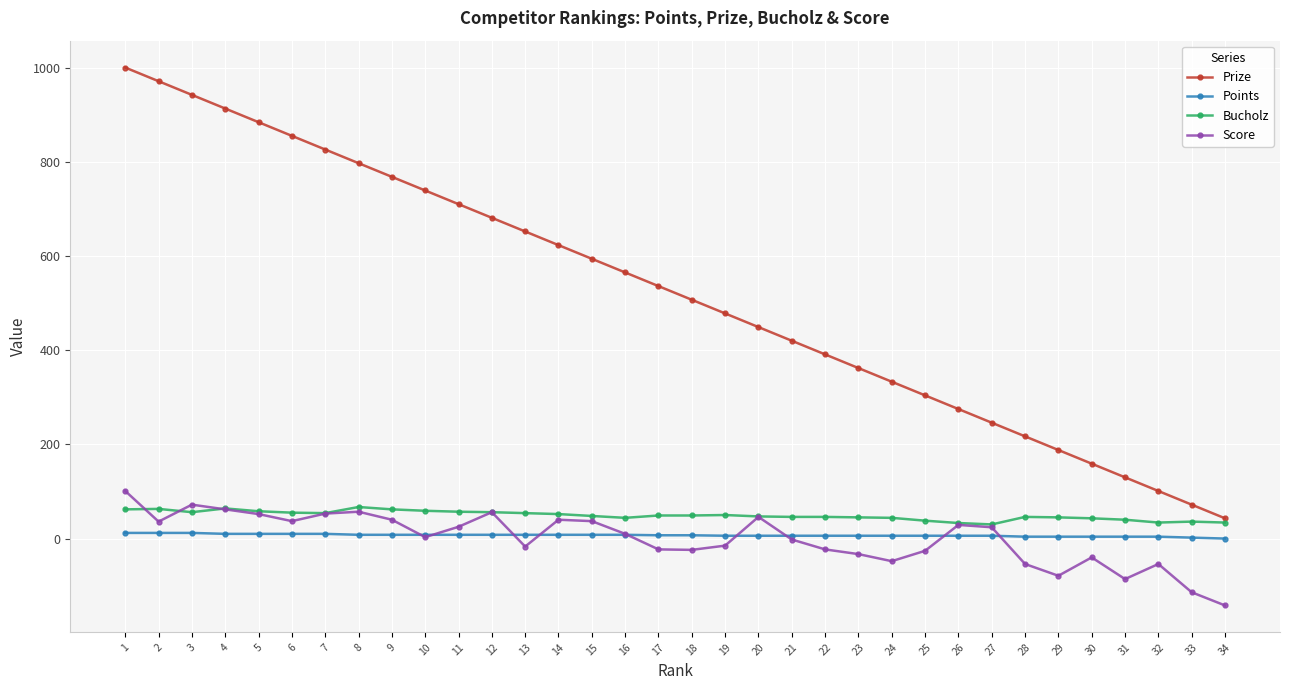

True or false: Bucholz and Points cross at least once.

False